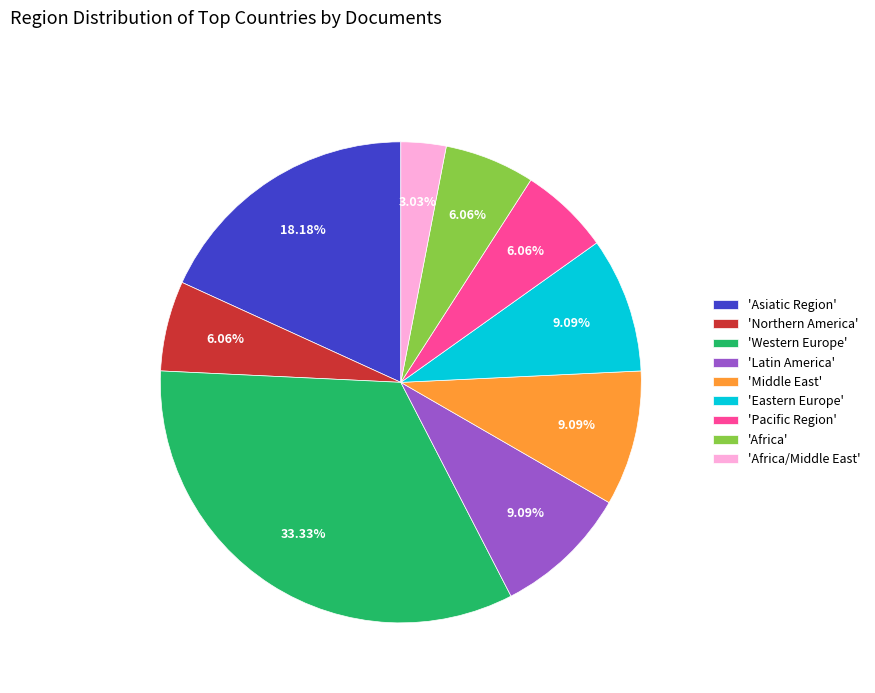

Do 'Africa' and 'Africa/Middle East' together represent more than half of the pie?

No